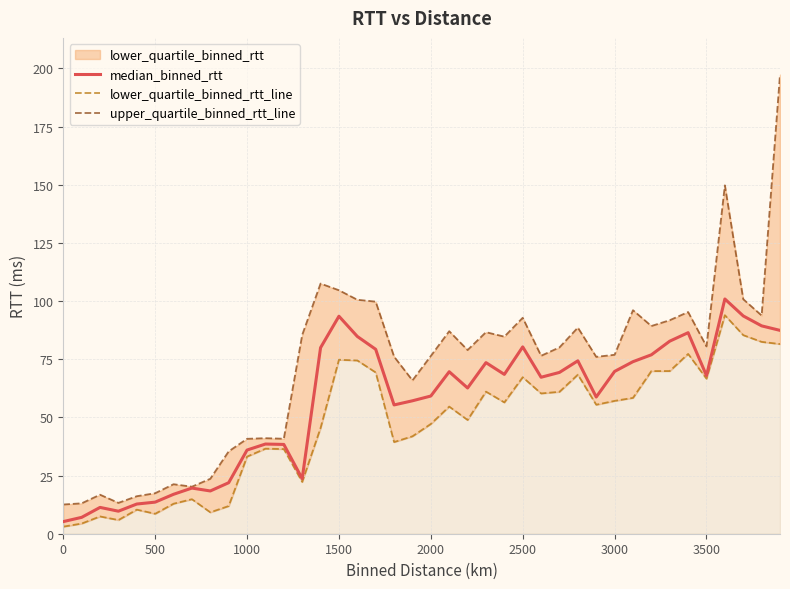

Reading left to right, what are all the values shown in this chart?

median_binned_rtt: 5.2	7.0	11.3	9.7	12.8	13.6	16.9	19.6	18.4	21.9	36.0	38.5	38.4	23.7	79.9	93.5	84.8	79.3	55.4	57.1	59.2	69.6	62.6	73.5	68.5	80.3	67.2	69.3	74.3	58.8	69.8	73.9	76.9	82.8	86.4	68.0	100.9	93.6	89.3	87.4
lower_quartile_binned_rtt_line: 3.0	4.4	7.4	5.9	10.3	8.6	12.9	14.8	9.2	11.9	33.1	36.6	36.4	22.3	45.4	74.8	74.5	69.3	39.4	41.9	47.2	54.6	48.9	61.1	56.4	67.3	60.3	61.0	68.4	55.4	57.1	58.4	69.9	69.9	77.3	66.6	93.9	85.3	82.5	81.5
upper_quartile_binned_rtt_line: 12.6	13.1	16.8	13.3	16.1	17.4	21.3	20.2	23.6	35.4	40.8	41.1	40.8	85.4	107.5	104.6	100.5	99.7	76.1	65.9	76.4	87.0	78.9	86.6	84.7	92.8	76.5	80.1	88.6	76.0	76.9	96.1	89.3	91.8	95.3	80.5	149.7	100.8	93.8	197.3